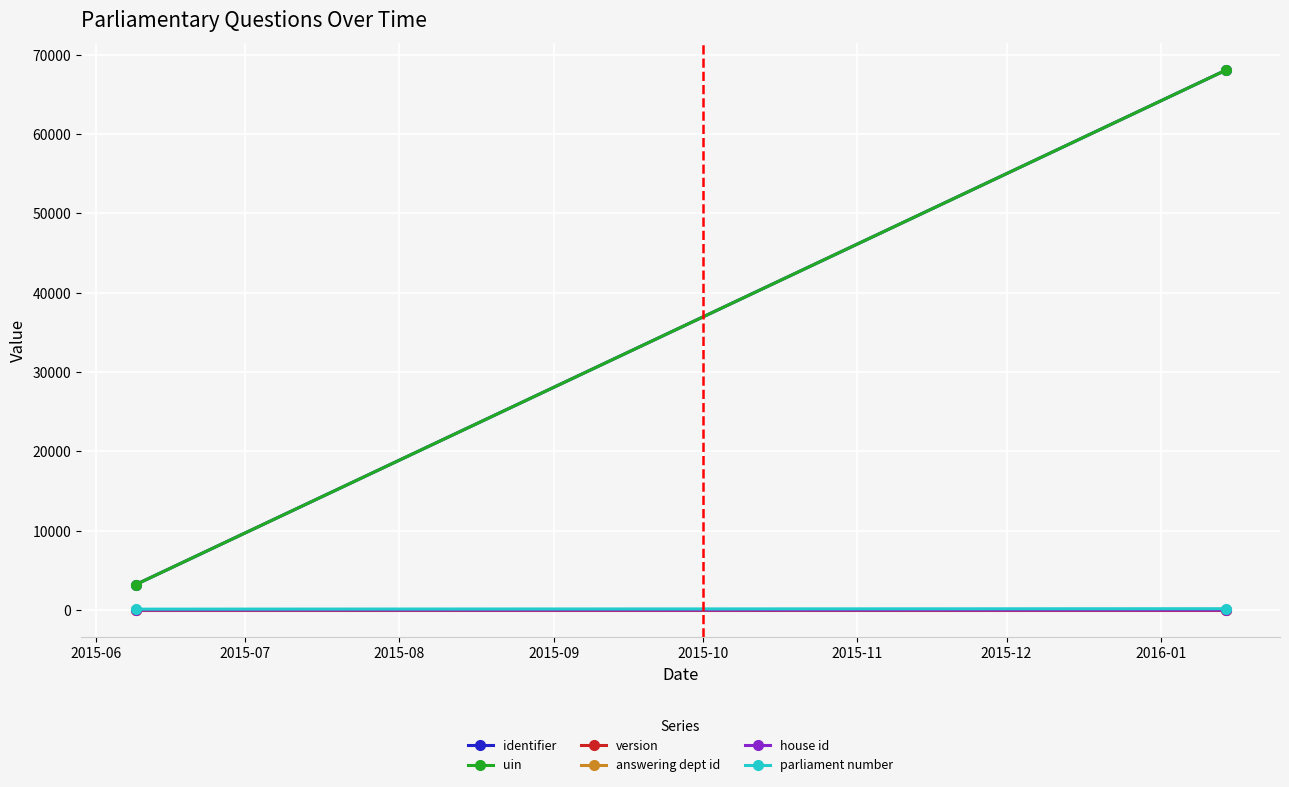

What is the approximate value of house id at 2015-07?

3